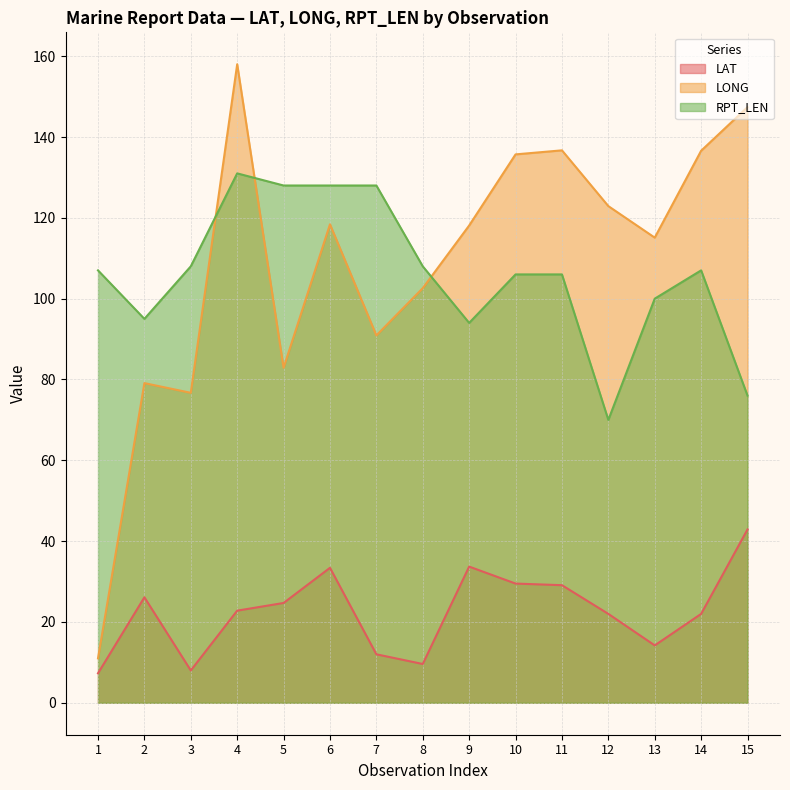

At which label is LAT closest to 25?

5